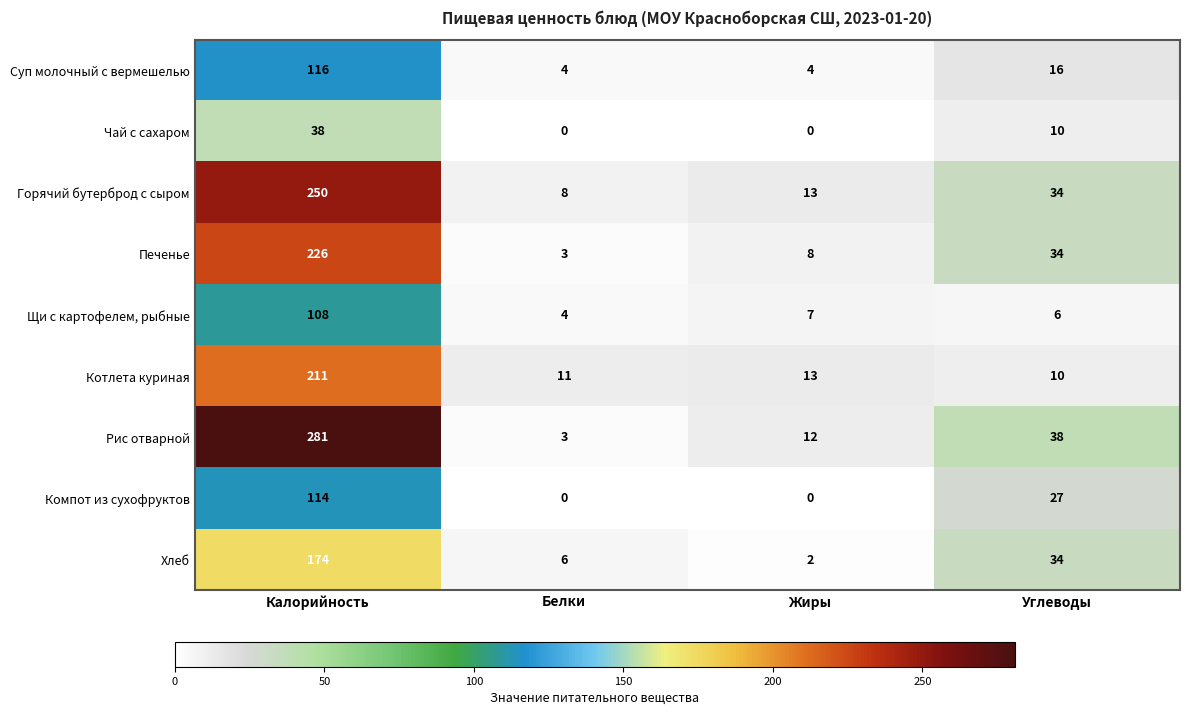

Is it true that Чай с сахаром equals 7 at Углеводы?

False